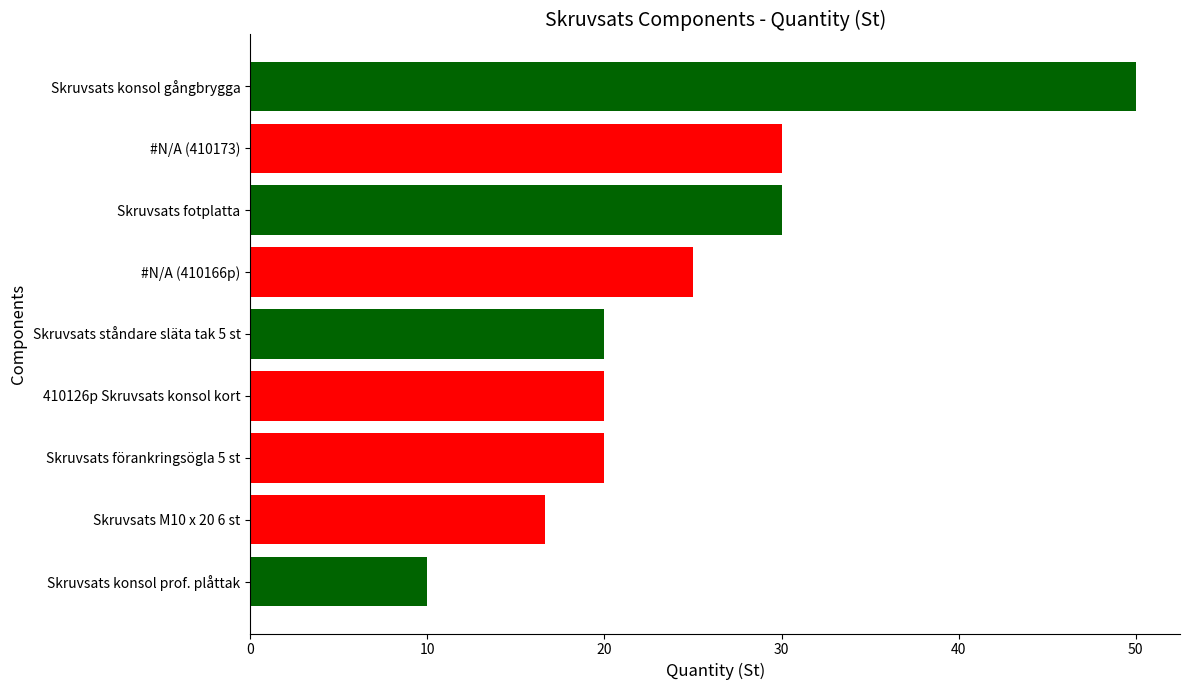

What is the sum of the values at Skruvsats förankringsögla 5 st and #N/A (410173)?

50.0